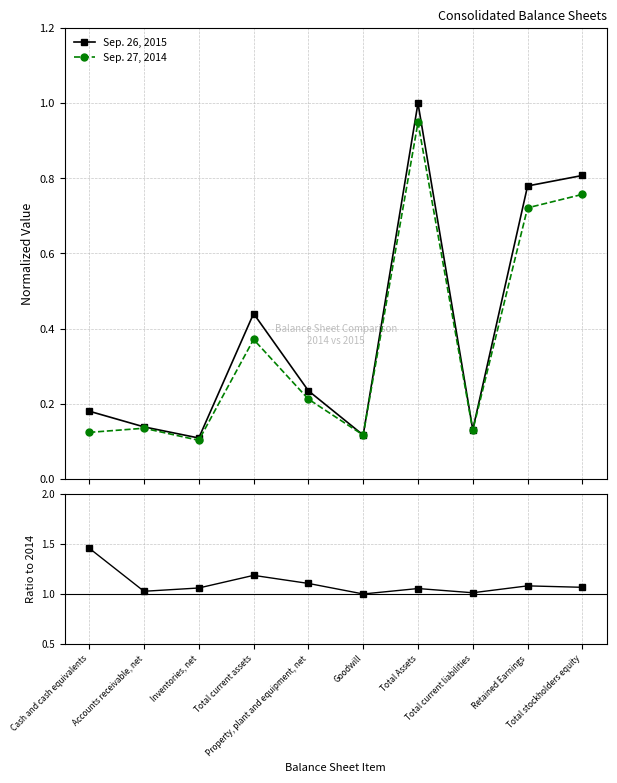

What is the difference between the highest and lowest values at Retained Earnings?

0.4